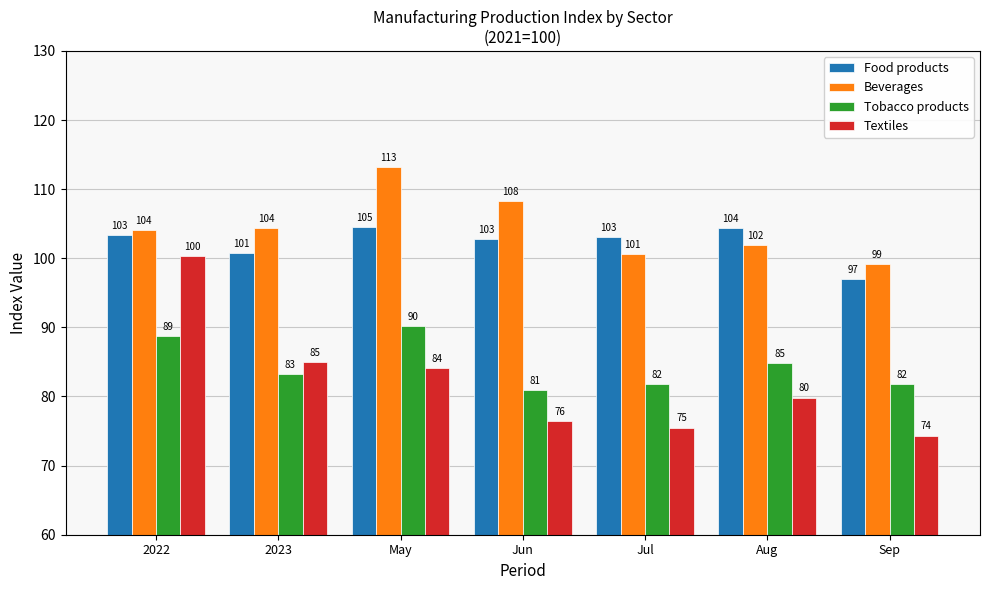

The value of Textiles at Aug is 26.6. True or false?

False